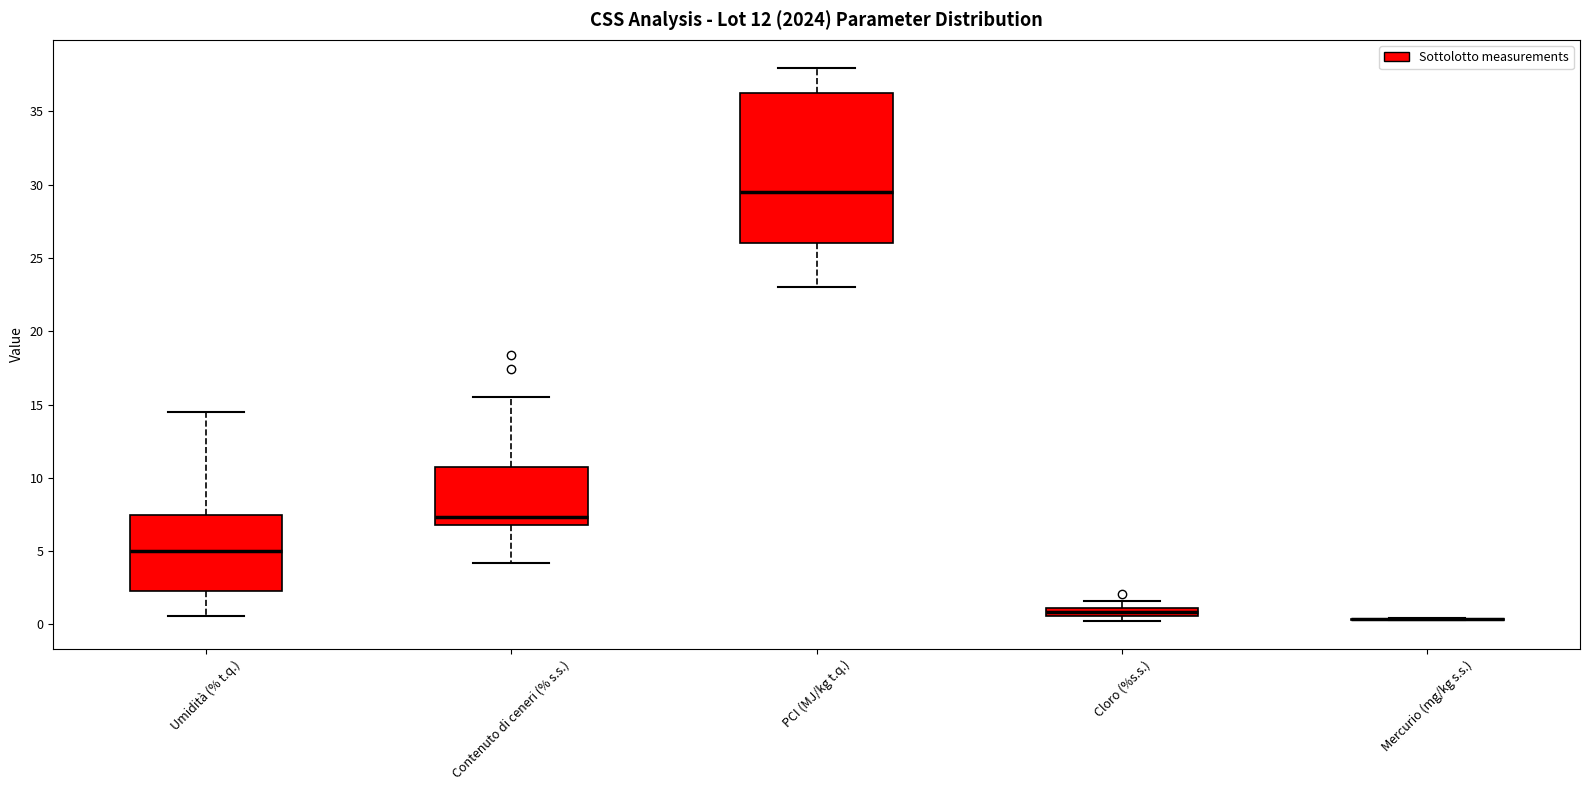

Which box is the tallest, from its lower edge to its upper edge?

PCI (MJ/kg t.q.)